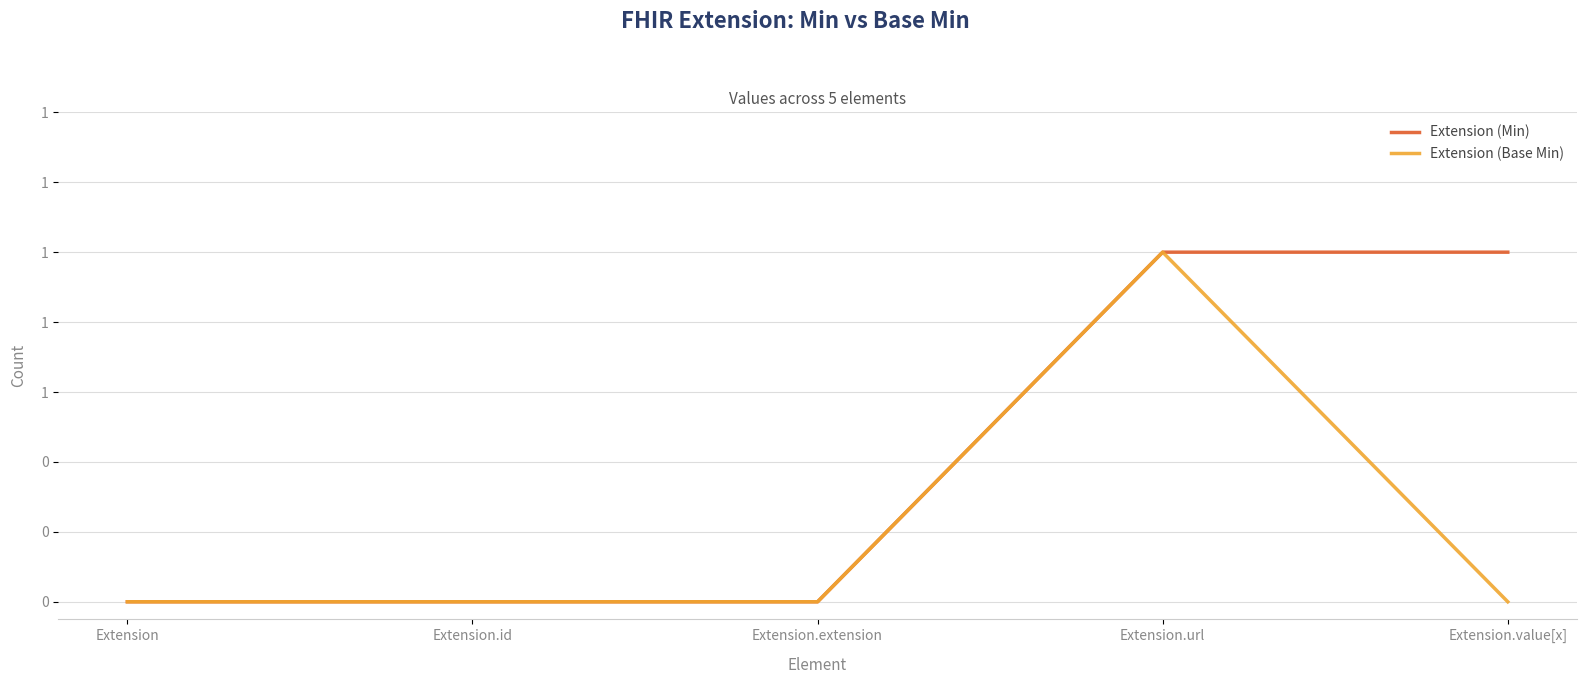

Which series has the widest spread of values?

Extension (Min)